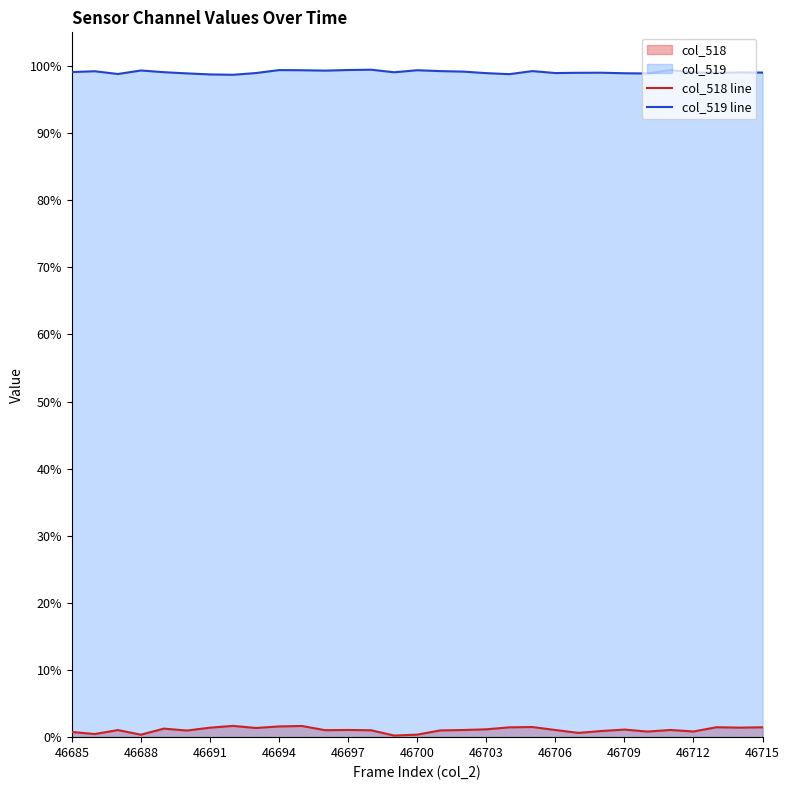

What is the difference between the second highest and minimum values in the col_518 line series?

1.4